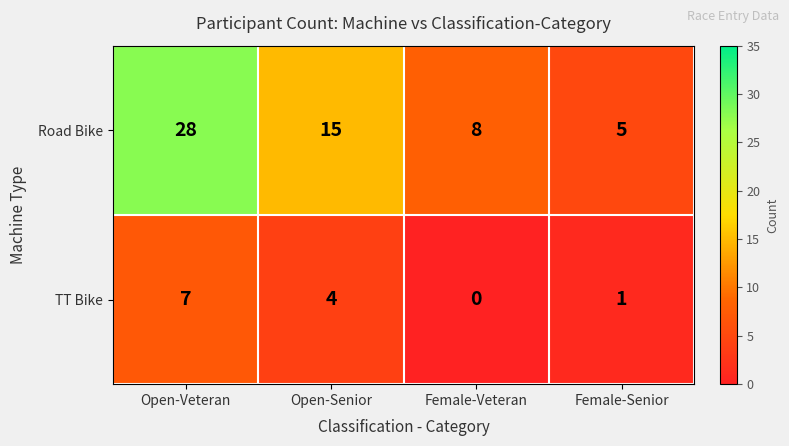

What is the difference between the highest and lowest values at Female-Senior?

4